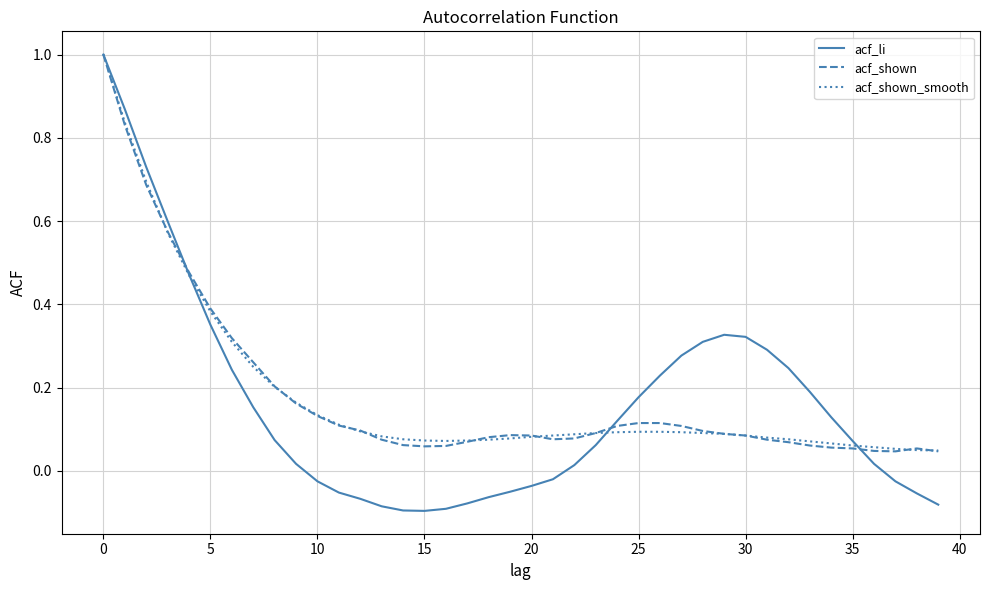

Which series has the largest range (max minus min)?

acf_li